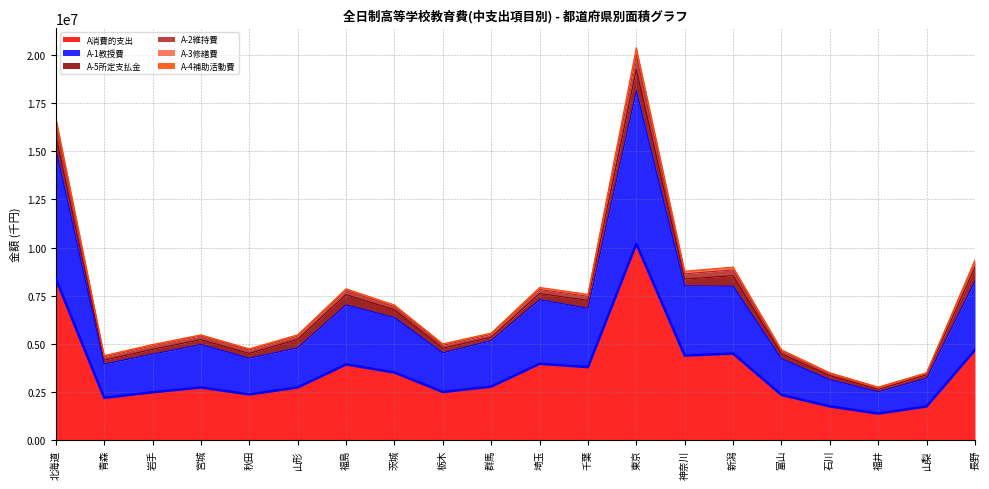

Does the chart have visible grid lines?

Yes